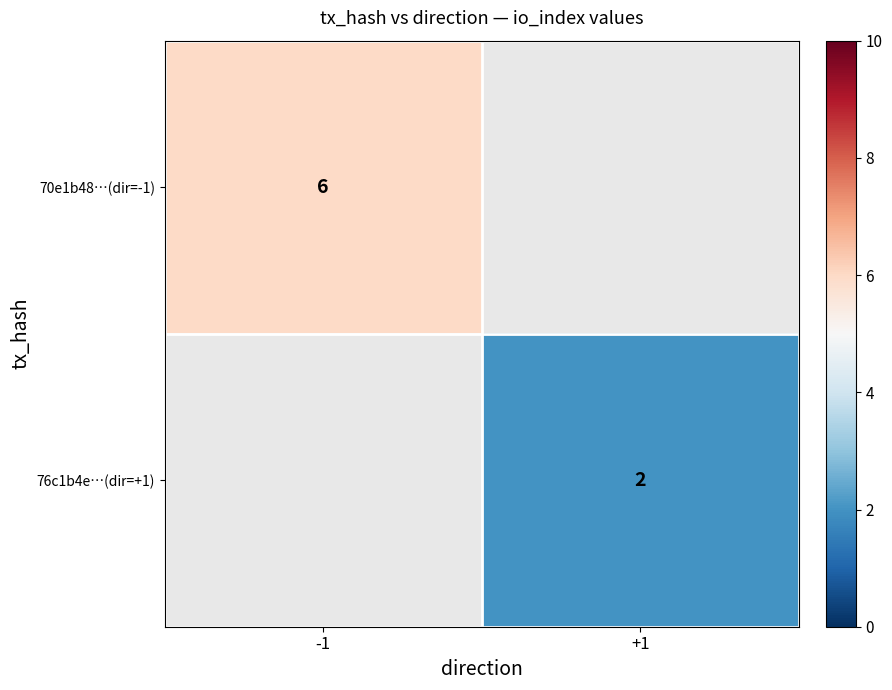

The value of 70e1b48…(dir=-1) at -1 is 6. True or false?

True